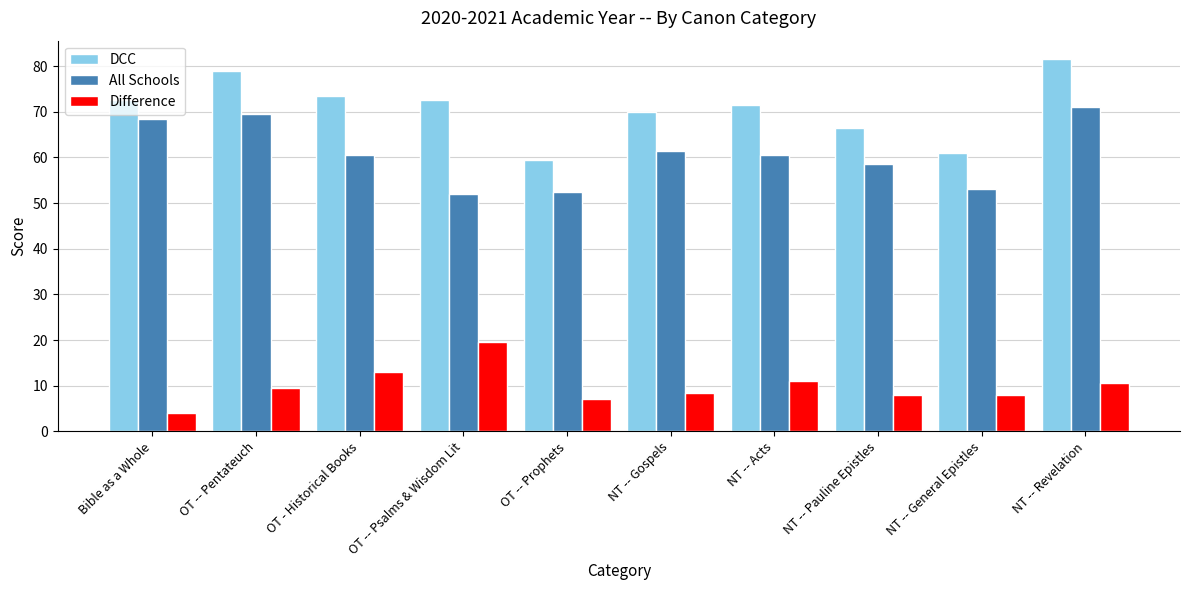

The DCC series shows 24.0 at NT -- General Epistles. True or false?

False